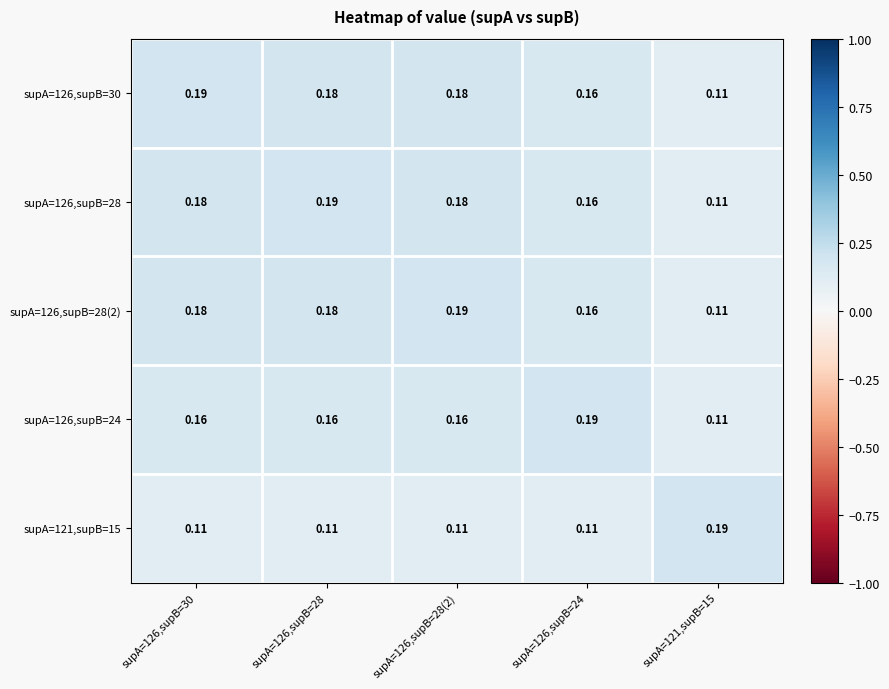

Is the value of supA=126,supB=28(2) at supA=126,supB=28(2) greater than the value of supA=126,supB=24 at supA=126,supB=30?

Yes